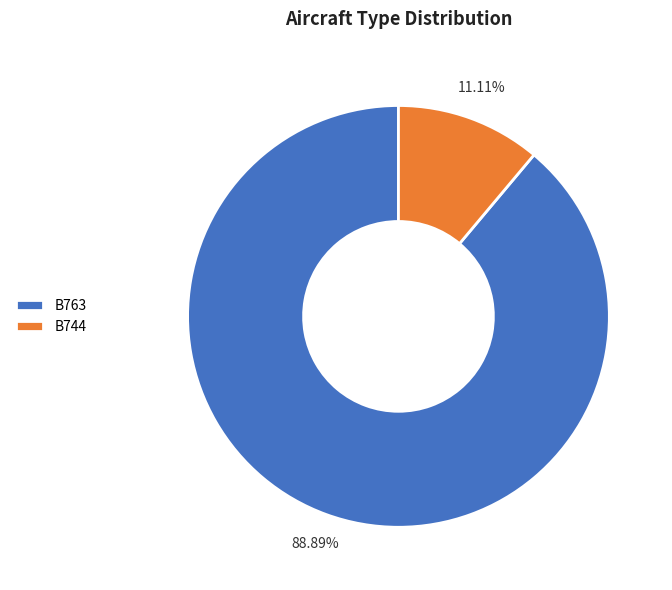

What percentage is the B744 slice, to the nearest percent?

11%